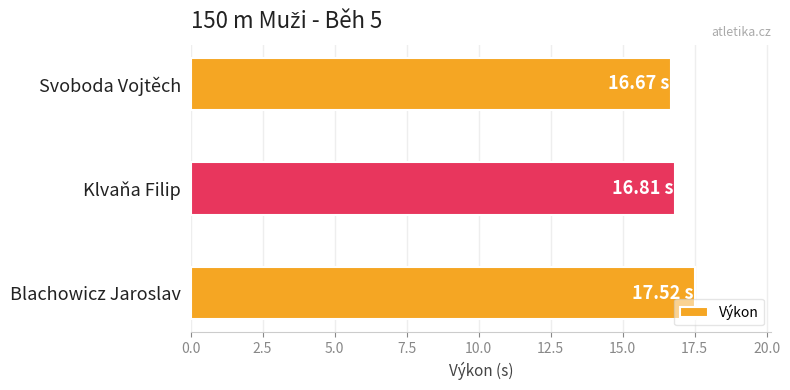

At which category does the chart reach its peak across all series?

Blachowicz Jaroslav